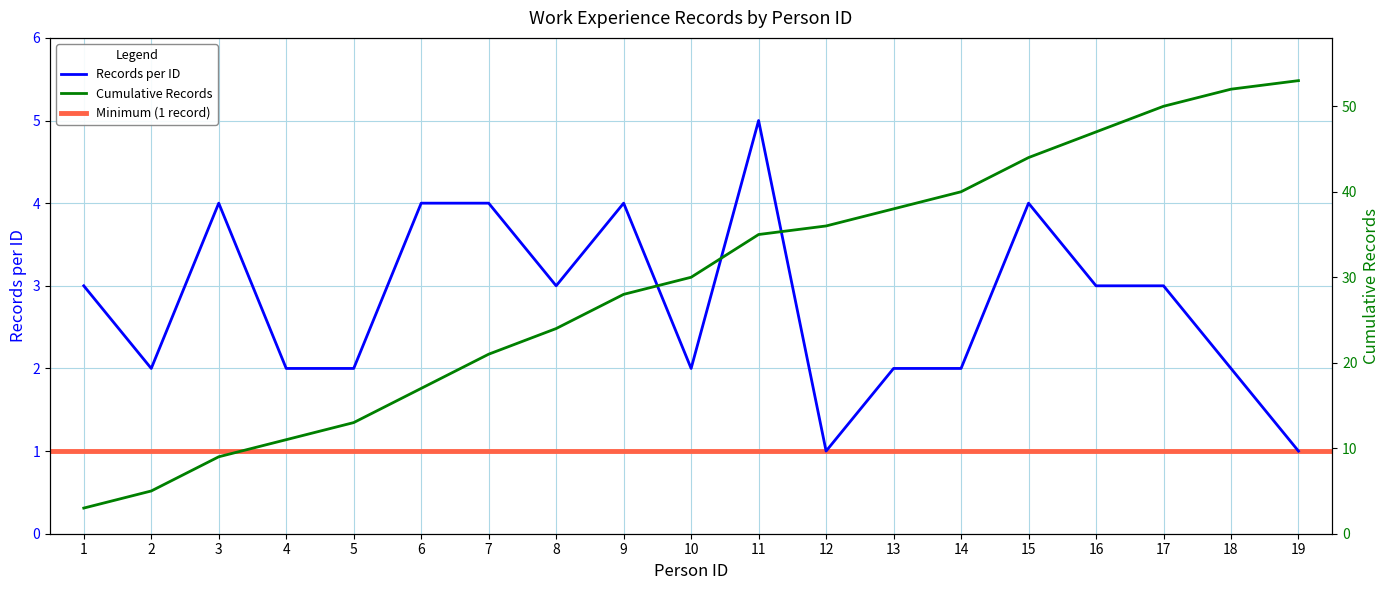

Reading left to right, extract all data points from this chart.

Records per ID: 1=3	2=2	3=4	4=2	5=2	6=4	7=4	8=3	9=4	10=2	11=5	12=1	13=2	14=2	15=4	16=3	17=3	18=2	19=1
Cumulative Records: 1=3	2=5	3=9	4=11	5=13	6=17	7=21	8=24	9=28	10=30	11=35	12=36	13=38	14=40	15=44	16=47	17=50	18=52	19=53